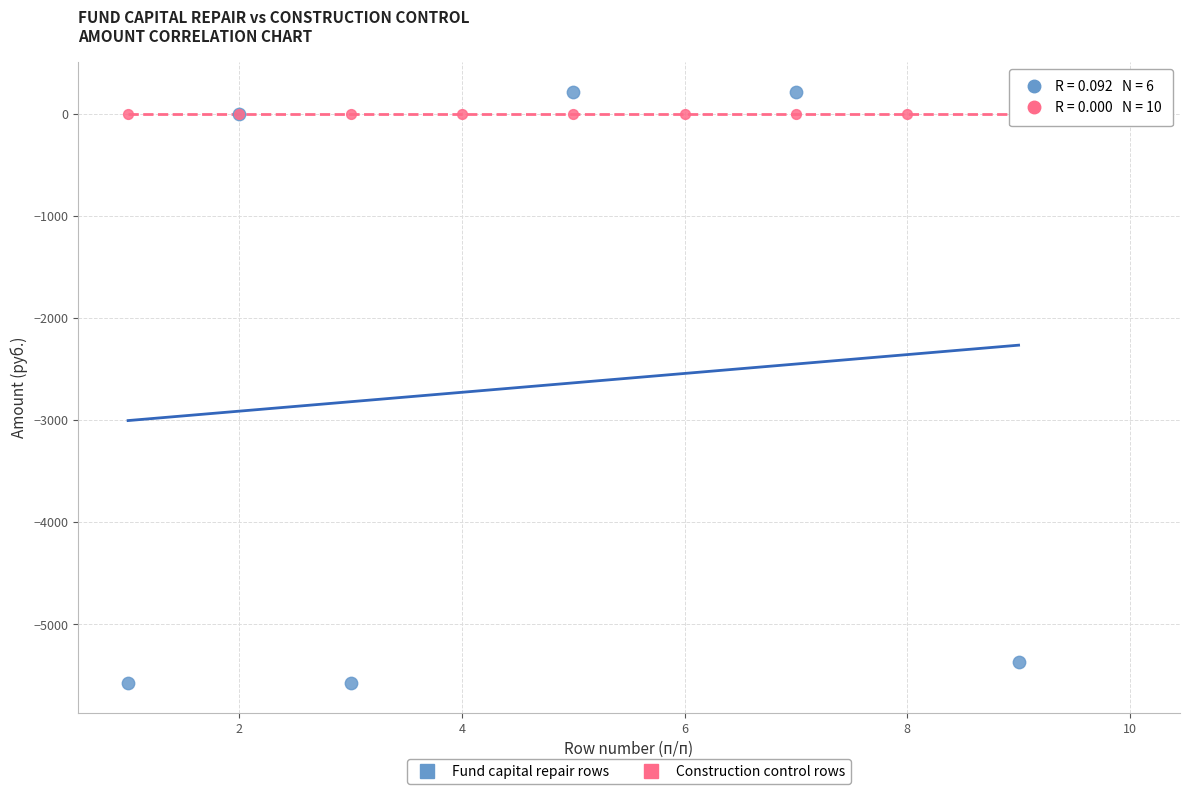

Which series contains the lowest Y value?

Fund capital repair rows